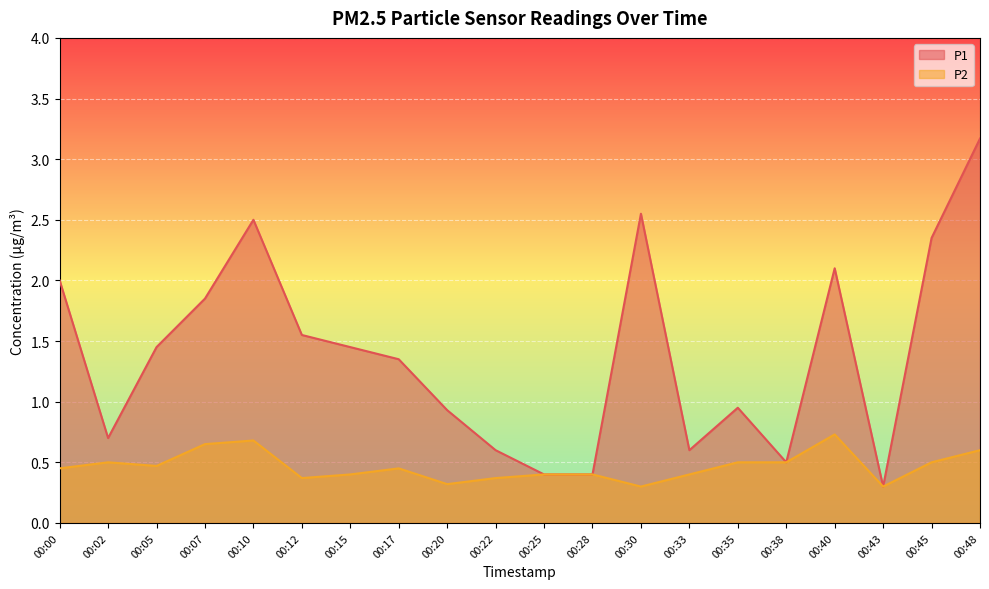

What is the approximate value of P1 at 00:07?

1.9